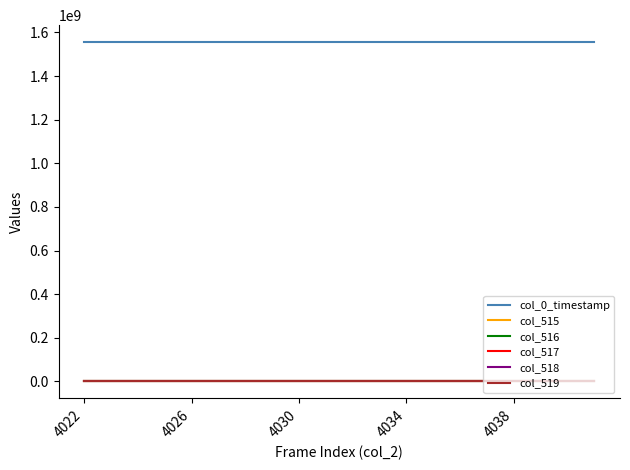

True or false: col_0_timestamp and col_517 intersect in this chart.

False